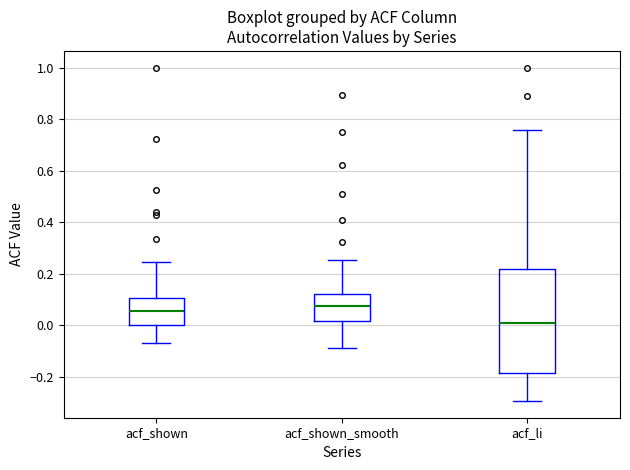

Where does the lower whisker of the box for acf_li end on the y-axis? The values are not printed on the chart, so give them approximately, as read against the axis.

-0.30